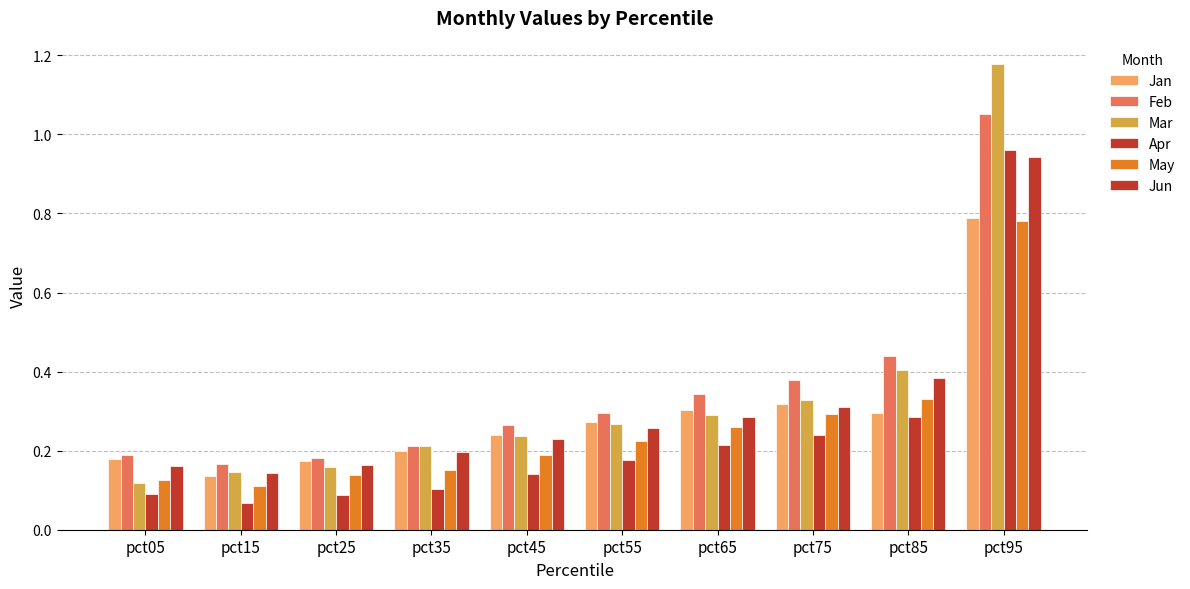

Reading left to right, extract all data points from this chart.

Jan: pct05=0.2	pct15=0.1	pct25=0.2	pct35=0.2	pct45=0.2	pct55=0.3	pct65=0.3	pct75=0.3	pct85=0.3	pct95=0.8
Feb: pct05=0.2	pct15=0.2	pct25=0.2	pct35=0.2	pct45=0.3	pct55=0.3	pct65=0.3	pct75=0.4	pct85=0.4	pct95=1.1
Mar: pct05=0.1	pct15=0.1	pct25=0.2	pct35=0.2	pct45=0.2	pct55=0.3	pct65=0.3	pct75=0.3	pct85=0.4	pct95=1.2
Apr: pct05=0.1	pct15=0.1	pct25=0.1	pct35=0.1	pct45=0.1	pct55=0.2	pct65=0.2	pct75=0.2	pct85=0.3	pct95=1.0
May: pct05=0.1	pct15=0.1	pct25=0.1	pct35=0.2	pct45=0.2	pct55=0.2	pct65=0.3	pct75=0.3	pct85=0.3	pct95=0.8
Jun: pct05=0.2	pct15=0.1	pct25=0.2	pct35=0.2	pct45=0.2	pct55=0.3	pct65=0.3	pct75=0.3	pct85=0.4	pct95=0.9